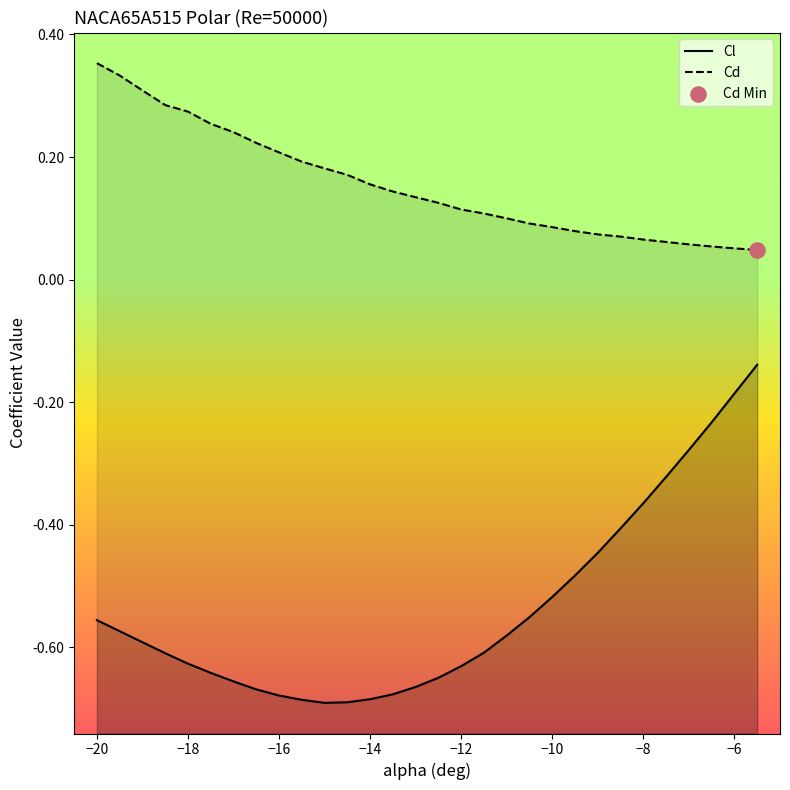

Which series has the largest total across all categories?

Cd